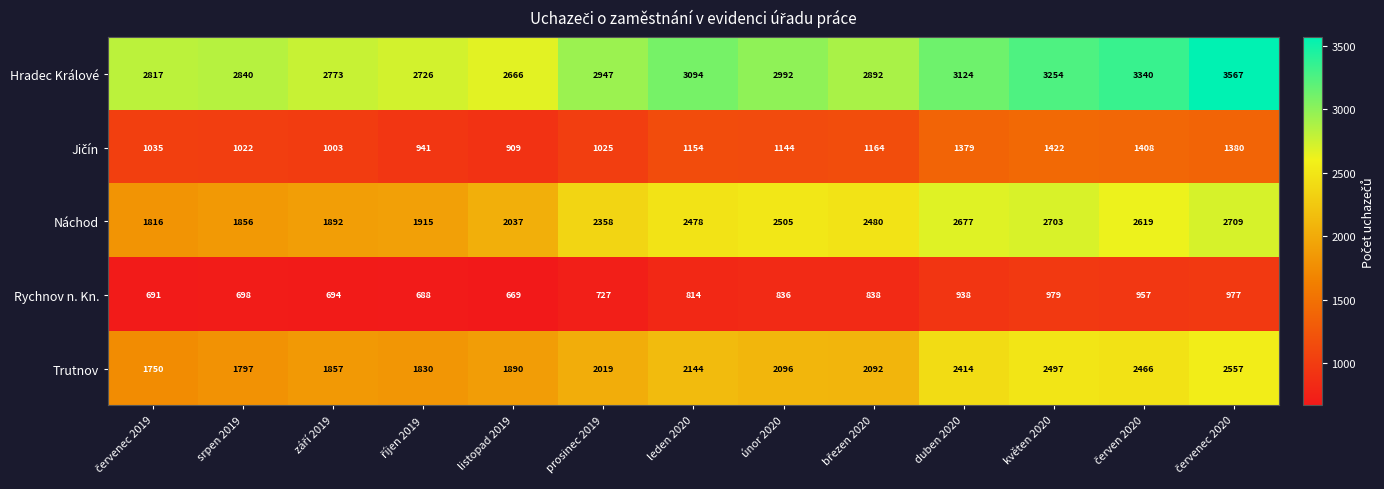

What is the difference between the maximum and minimum values in the Trutnov series?

807